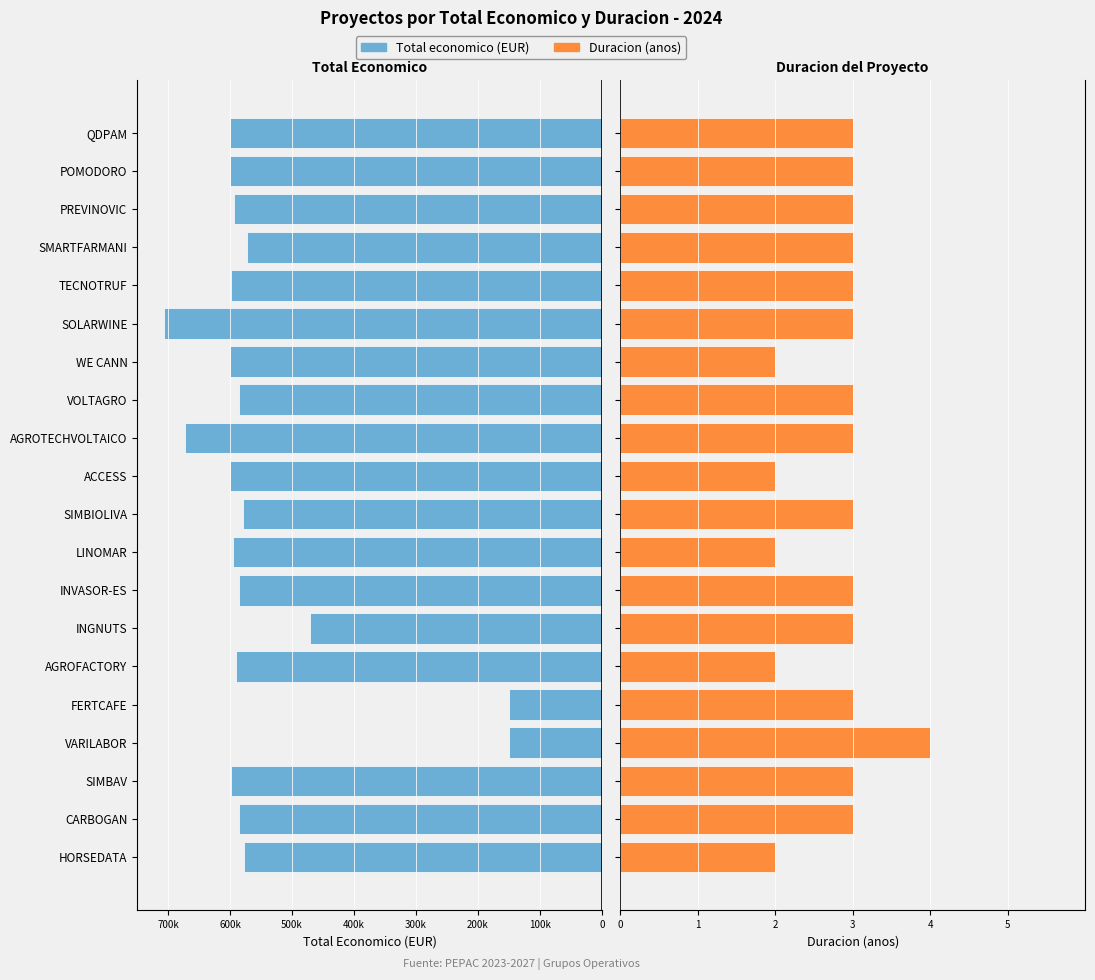

Between SOLARWINE and PREVINOVIC, which series saw the biggest shift?

Total economico